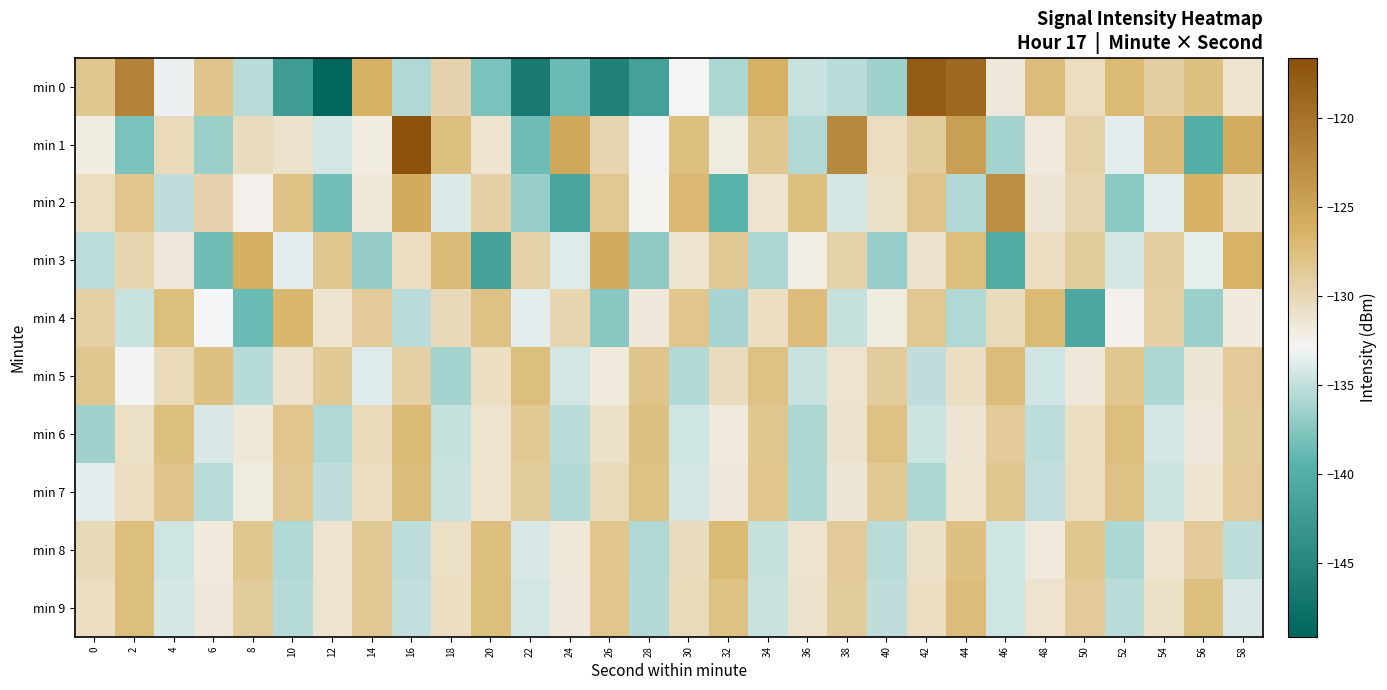

At 56, list the series in order from largest to smallest.

min 2, min 9, min 0, min 8, min 7, min 5, min 6, min 3, min 4, min 1